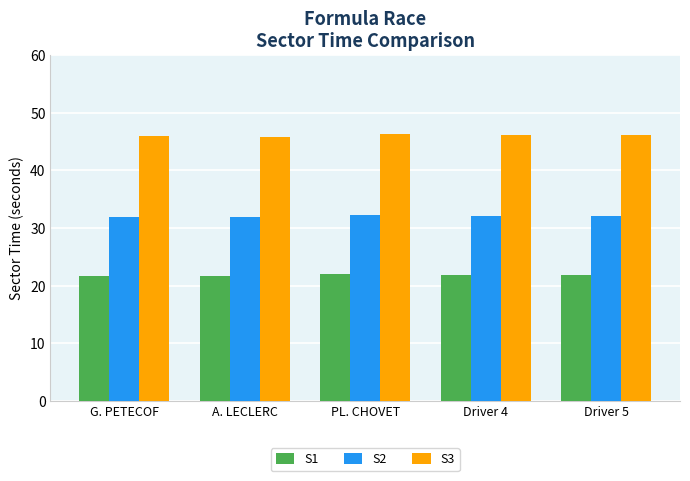

What is the difference between the highest and lowest values at Driver 4?

24.3